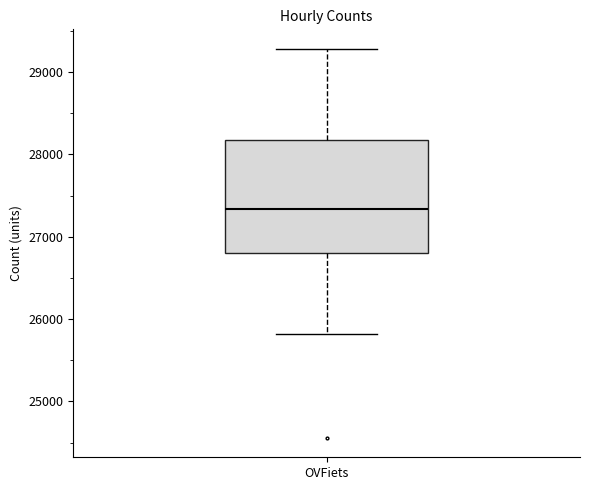

Where does the median line of the box for OVFiets sit on the y-axis? The values are not printed on the chart, so give them approximately, as read against the axis.

27300